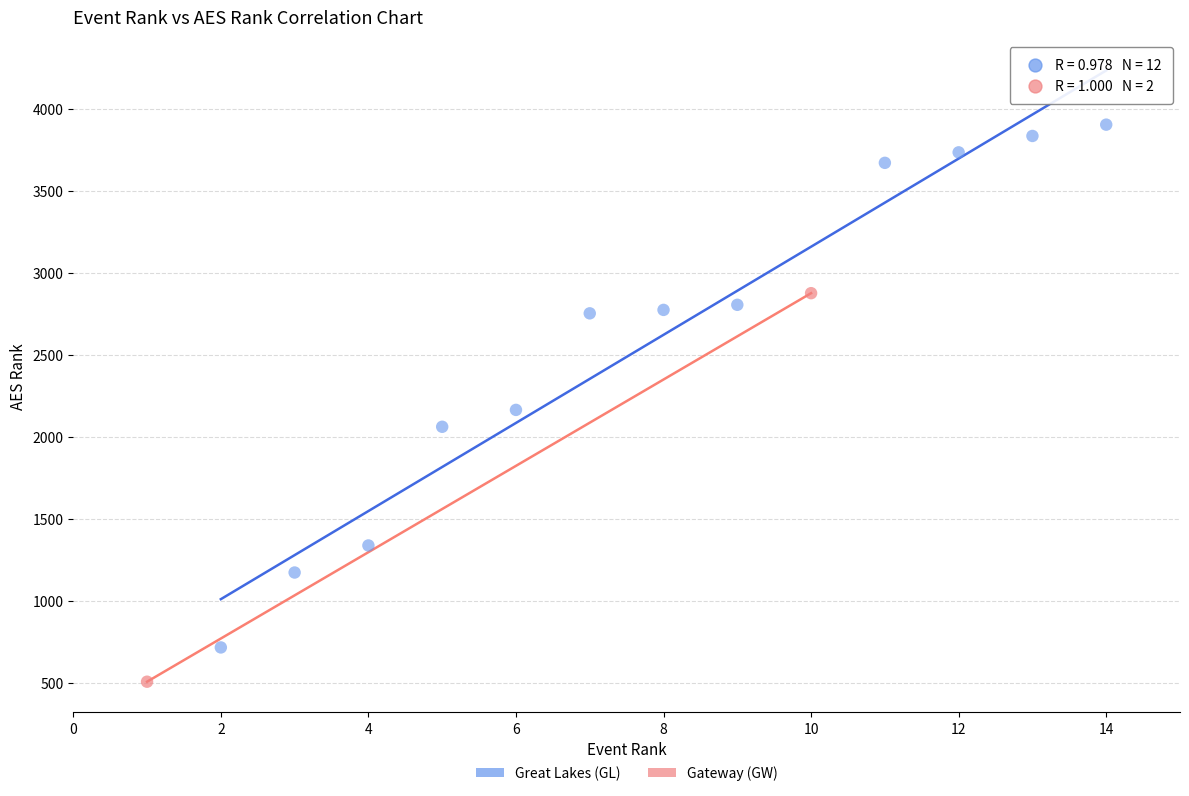

Which series contains the lowest Y value?

Gateway (GW)